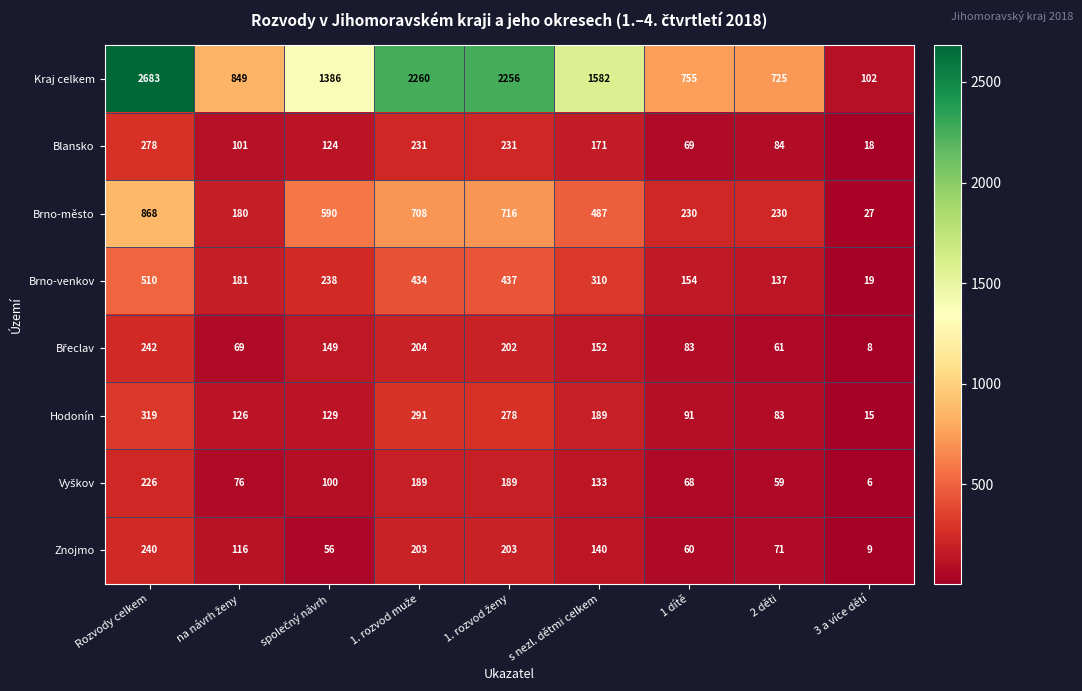

Where does the Kraj celkem series first go above 1386?

Rozvody celkem